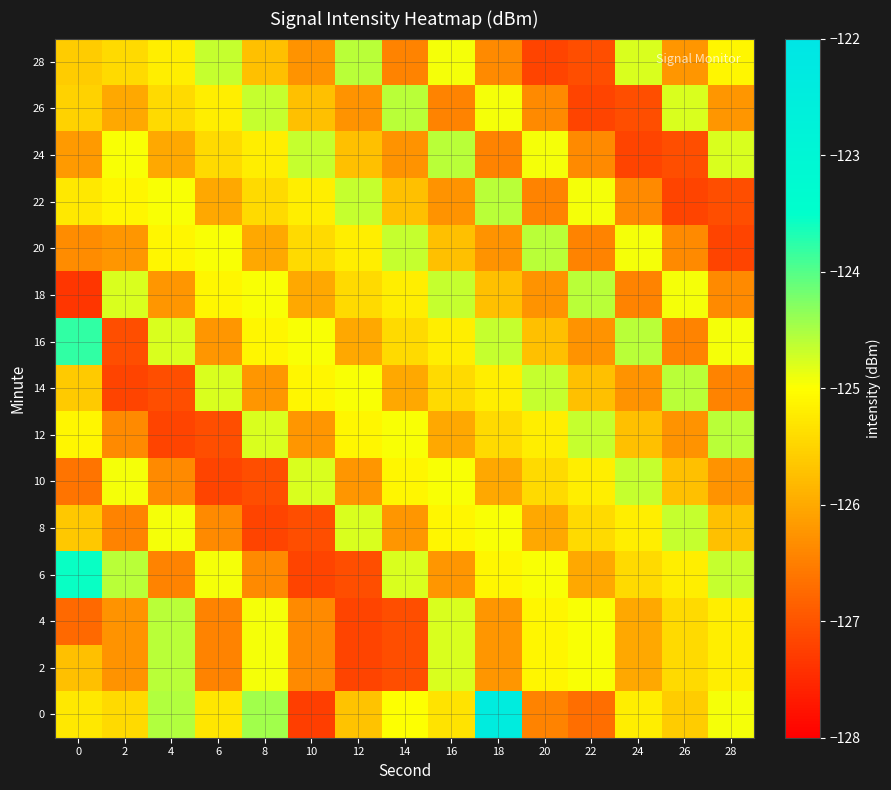

At how many categories does at least one series exceed -125?

15